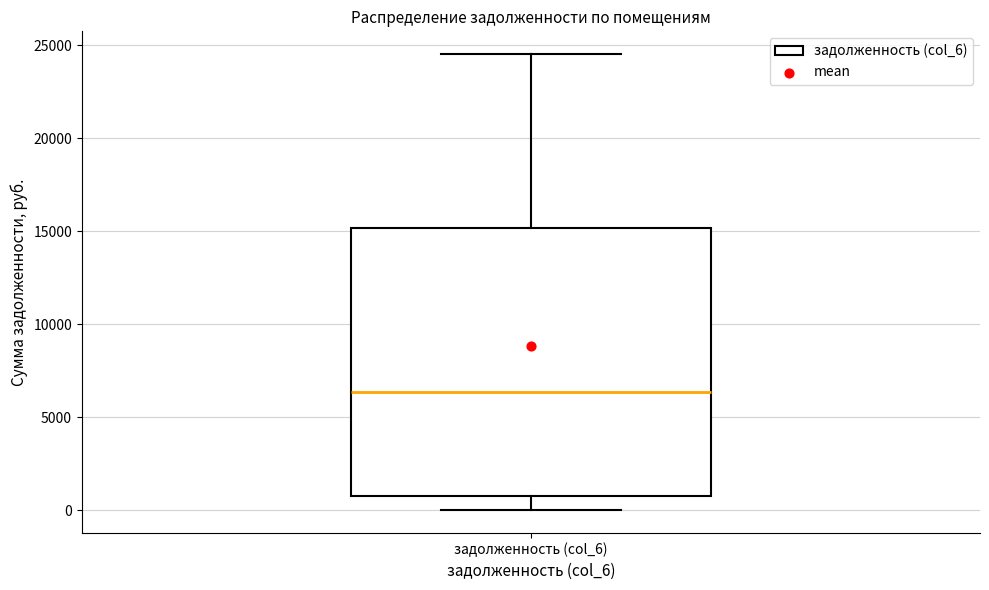

Where does the upper whisker of the box for задолженность (col_6) end on the y-axis? The values are not printed on the chart, so give them approximately, as read against the axis.

24500